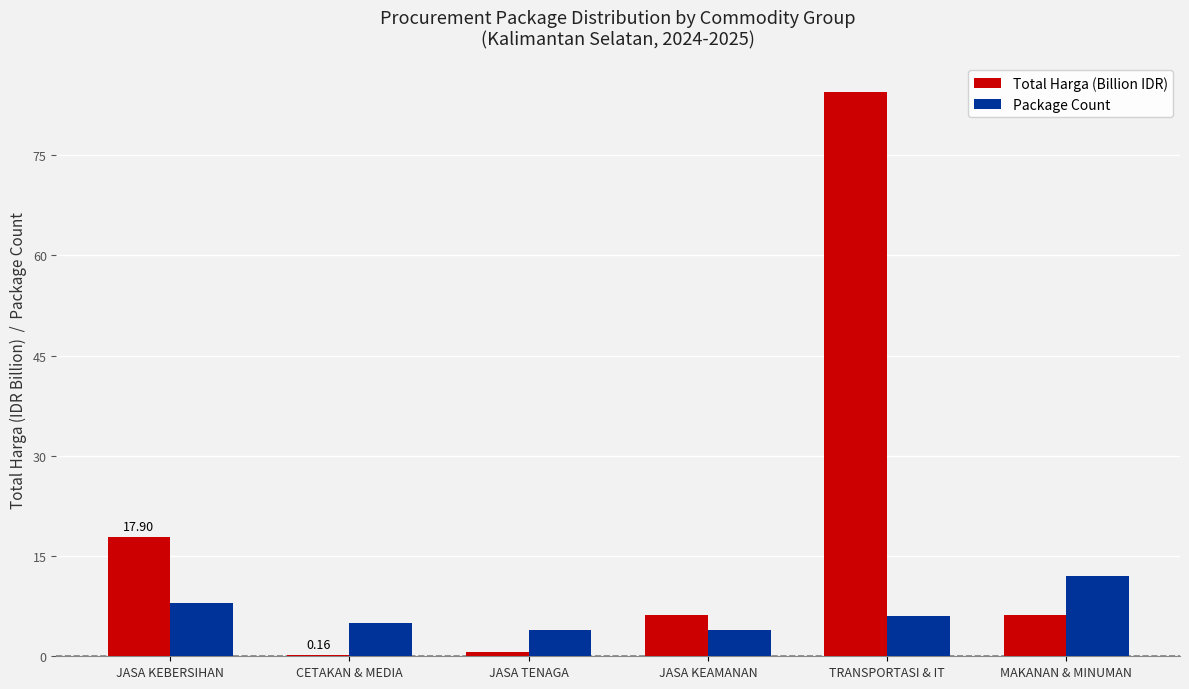

How many groups of bars are there?

6